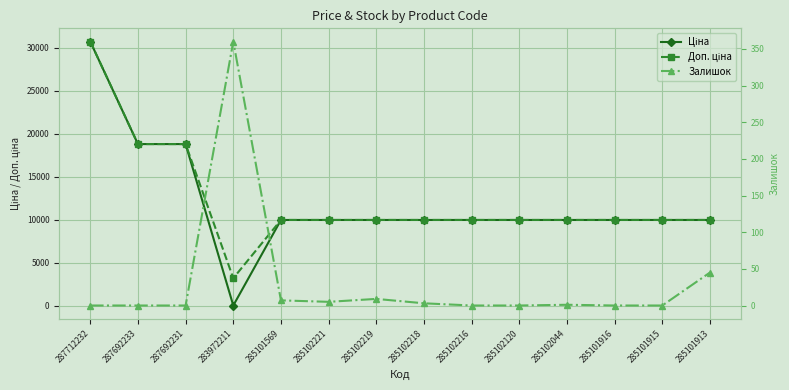

Is the value of Залишок at 287712232 greater than the value of Доп. ціна at 285102218?

No